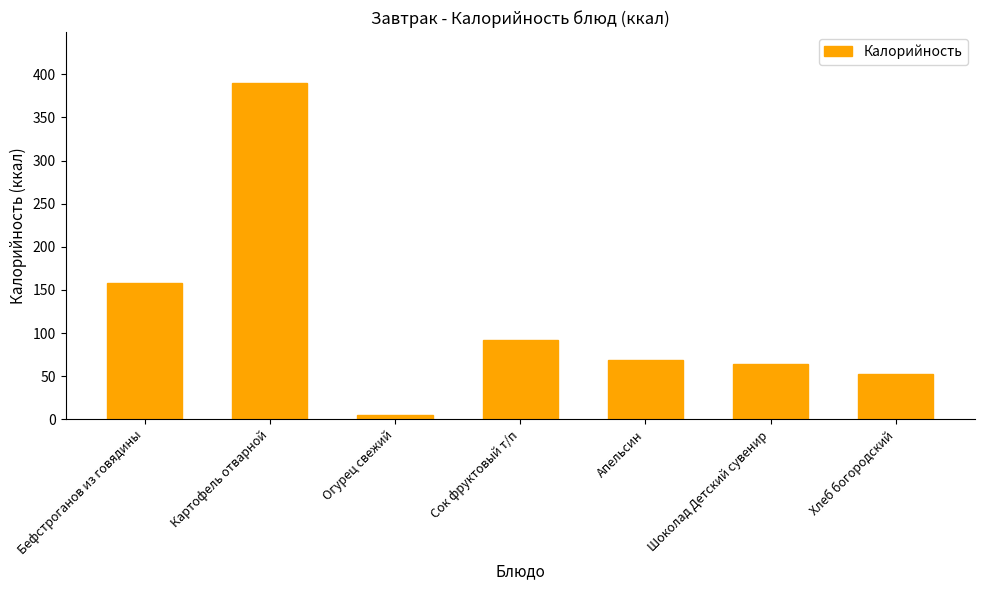

The chart shows a value of 29.3 at Сок фруктовый т/п. True or false?

False